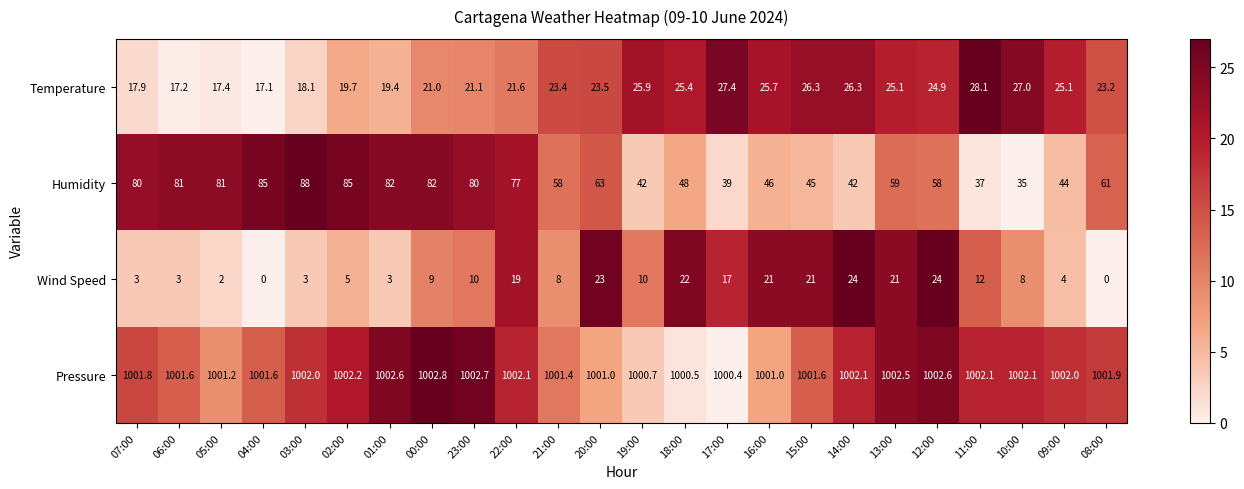

Which series has the largest range (max minus min)?

Humidity